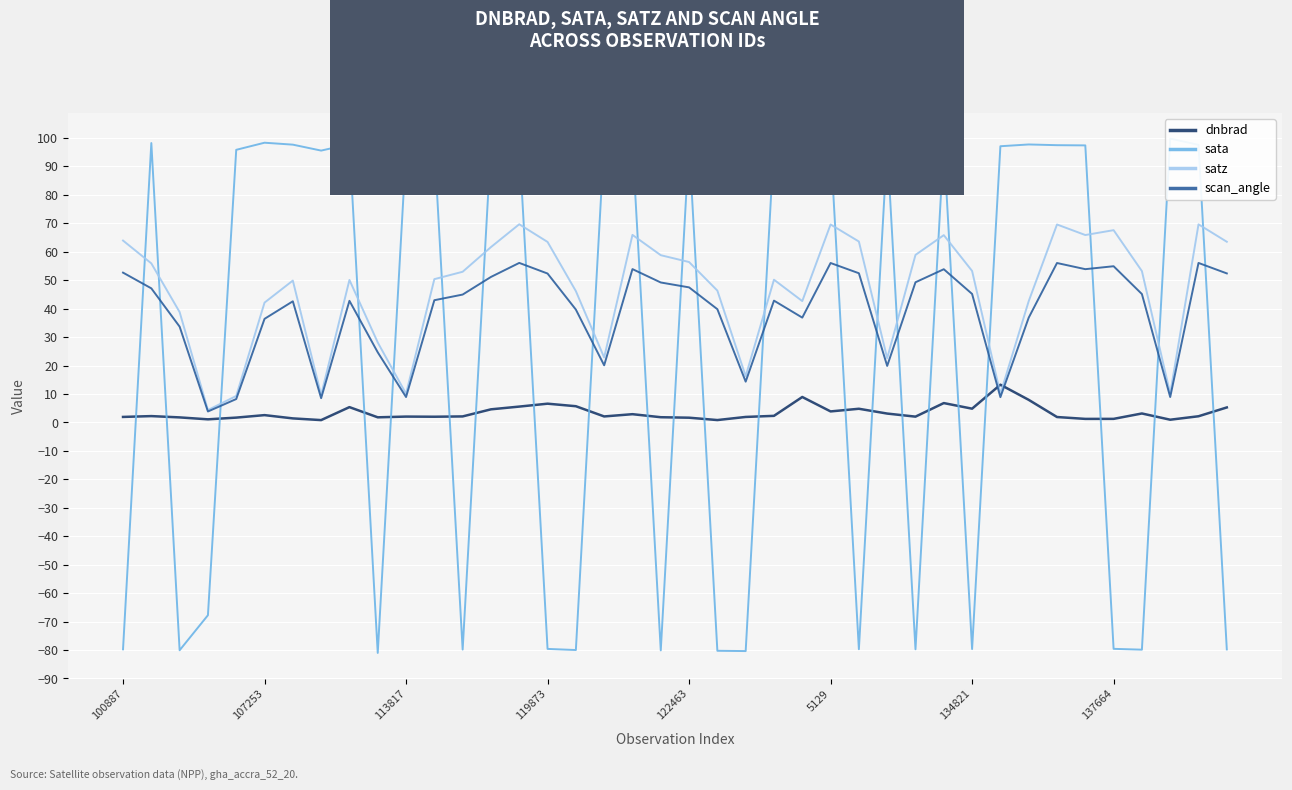

Reading right to left, list all the values displayed in this chart.

dnbrad: 5.3	2.2	0.9	3.1	1.2	1.2	1.9	7.9	13.3	4.8	6.8	2.0	3.1	4.8	3.9	8.9	2.3	1.9	0.8	1.7	1.8	2.9	2.1	5.7	6.6	5.6	4.6	2.1	2.0	2.0	1.8	5.4	0.8	1.4	2.6	1.7	1.1	1.8	2.2	1.9
sata: -79.8	97.6	99.7	-79.9	-79.6	97.4	97.4	97.7	97.1	-79.7	97.9	-79.7	97.0	-79.7	97.5	97.5	98.0	-80.4	-80.3	98.0	-80.1	97.8	99.0	-80.0	-79.6	97.7	97.8	-79.8	97.5	95.9	-81.0	97.8	95.5	97.6	98.3	95.8	-67.8	-80.1	98.2	-79.8
satz: 63.5	69.6	10.1	53.2	67.6	65.9	69.6	42.6	10.0	53.2	65.8	58.9	22.6	63.6	69.6	42.6	50.2	16.2	46.3	56.4	58.8	65.9	22.8	46.2	63.4	69.6	61.6	52.9	50.3	10.1	28.1	50.1	9.6	49.9	42.1	9.3	4.3	38.8	55.9	63.9
scan_angle: 52.4	56.0	8.9	45.1	54.9	53.9	56.0	36.8	8.9	45.2	53.8	49.3	19.9	52.4	56.0	36.8	42.8	14.3	39.8	47.5	49.2	53.9	20.1	39.7	52.3	56.1	51.1	44.9	42.9	8.9	24.6	42.7	8.5	42.6	36.4	8.2	3.8	33.7	47.1	52.6